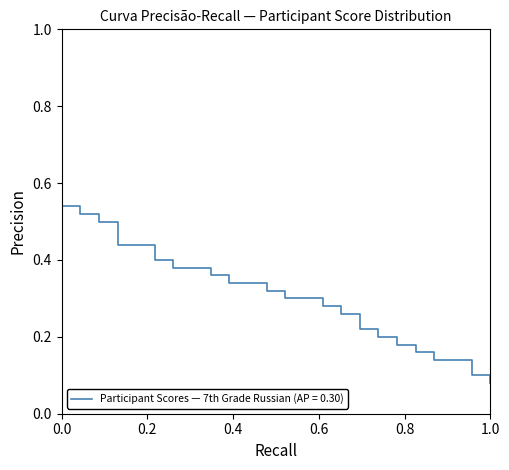

At which category does the chart reach its minimum across all series?

1.0